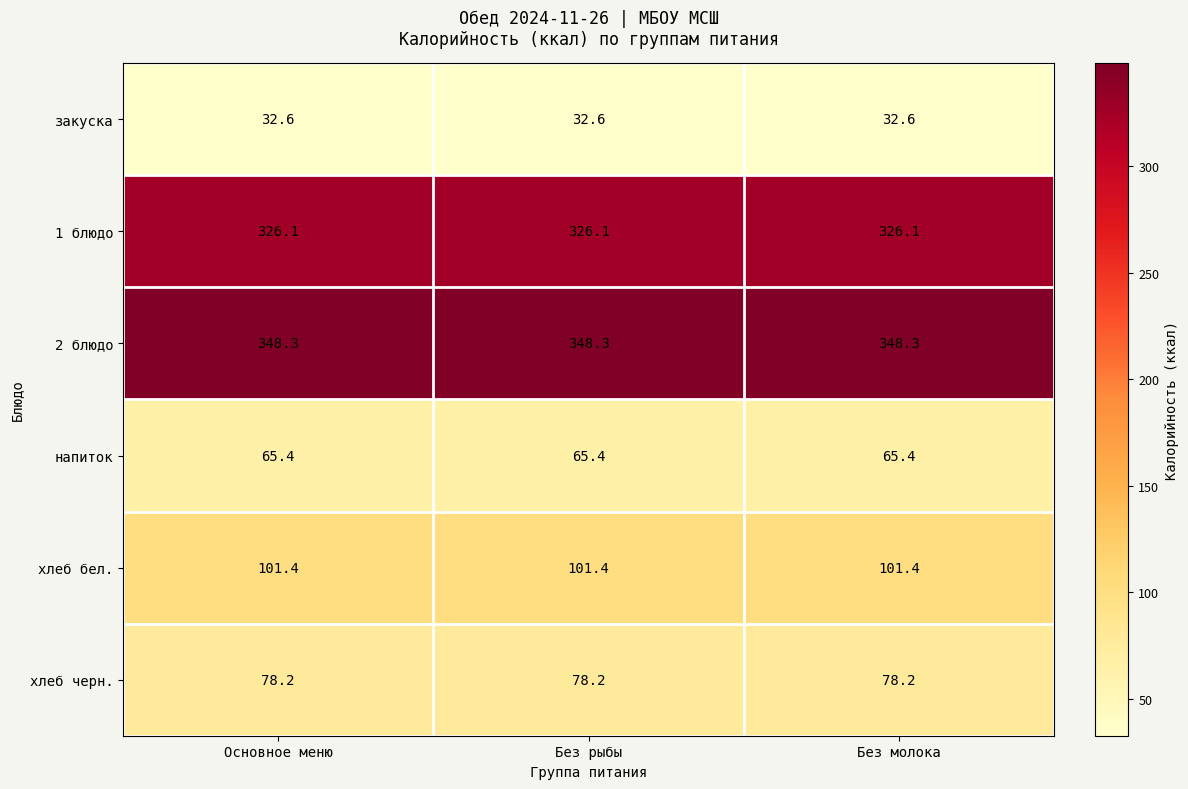

What is the maximum value shown in the chart?

348.3